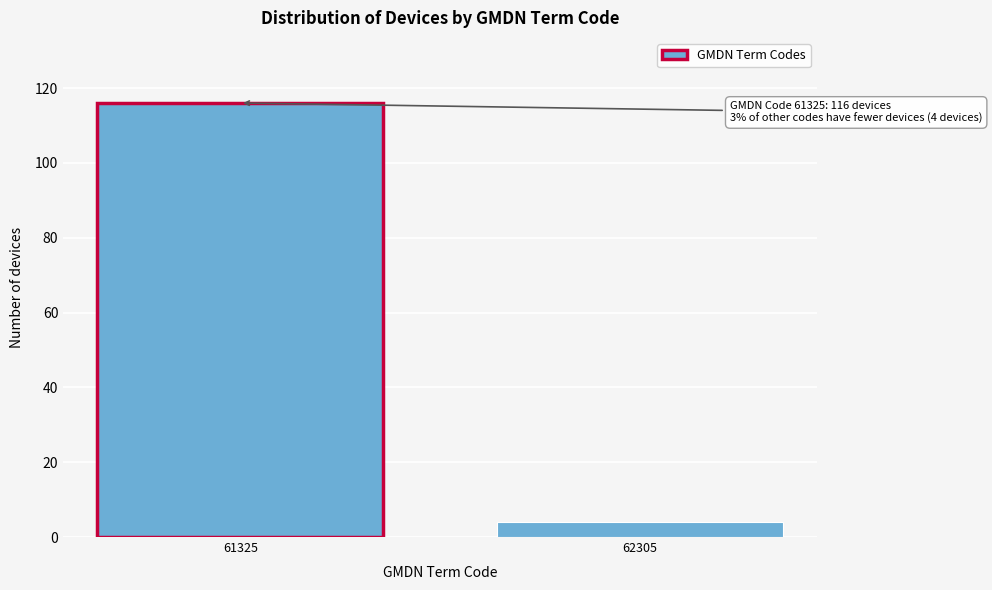

Reading left to right, what are all the values shown in this chart?

61325=116	62305=4